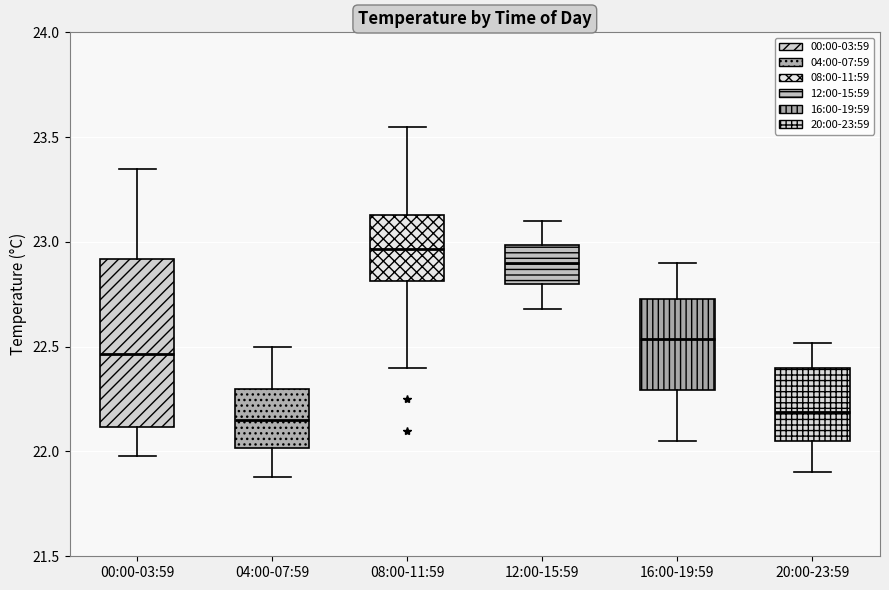

Comparing the boxes themselves (not the whiskers), which one is the tallest?

00:00-03:59